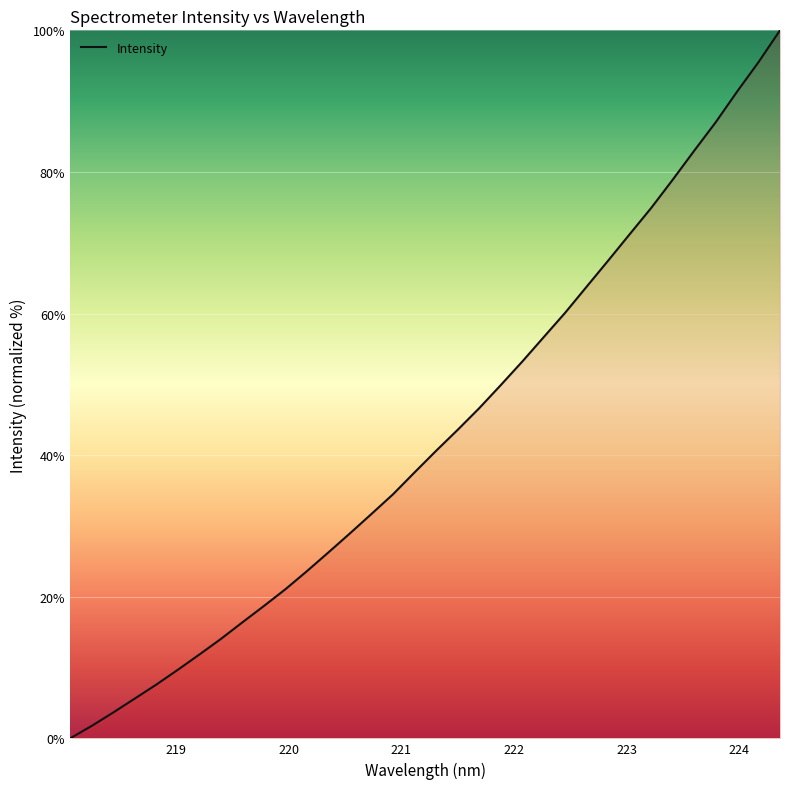

What is the maximum value shown in the chart?

100.0